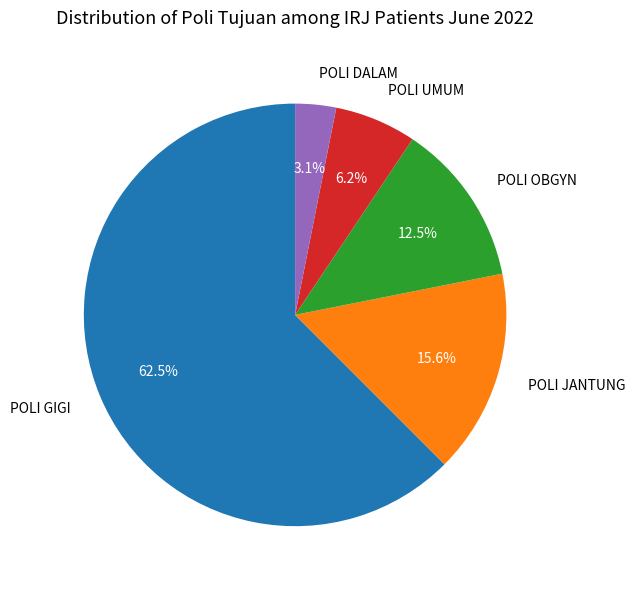

The POLI GIGI slice represents 57% of the pie. True or false?

False